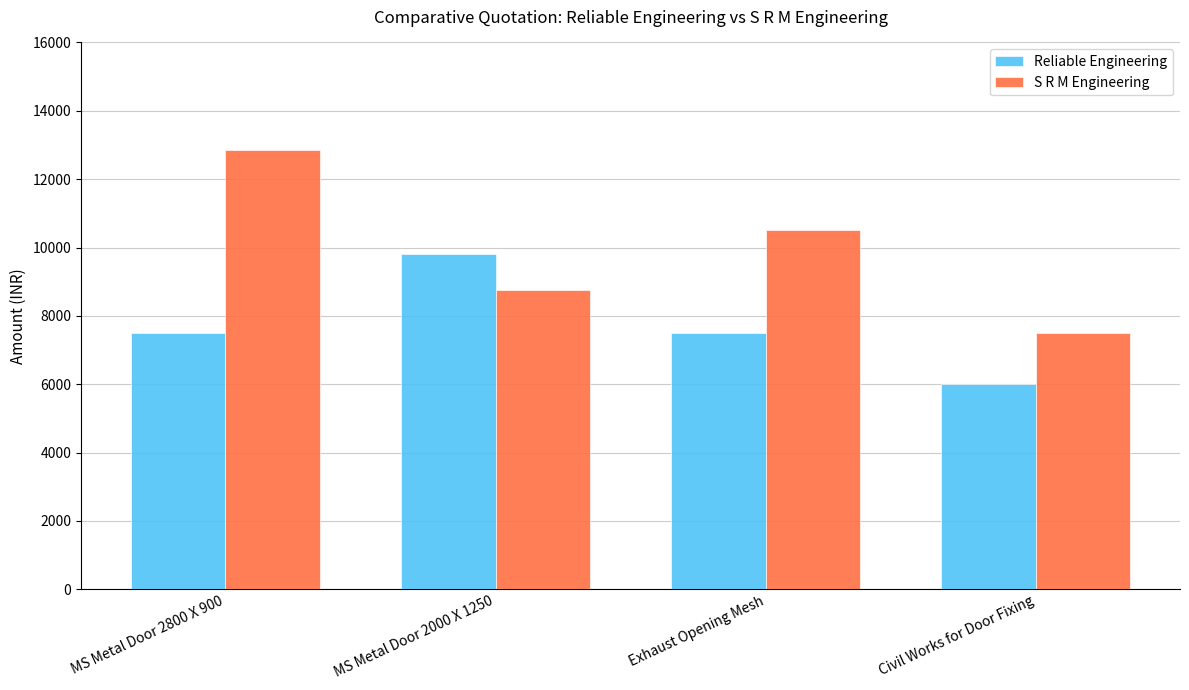

Rank the series by their average value, from lowest to highest.

Reliable Engineering, S R M Engineering